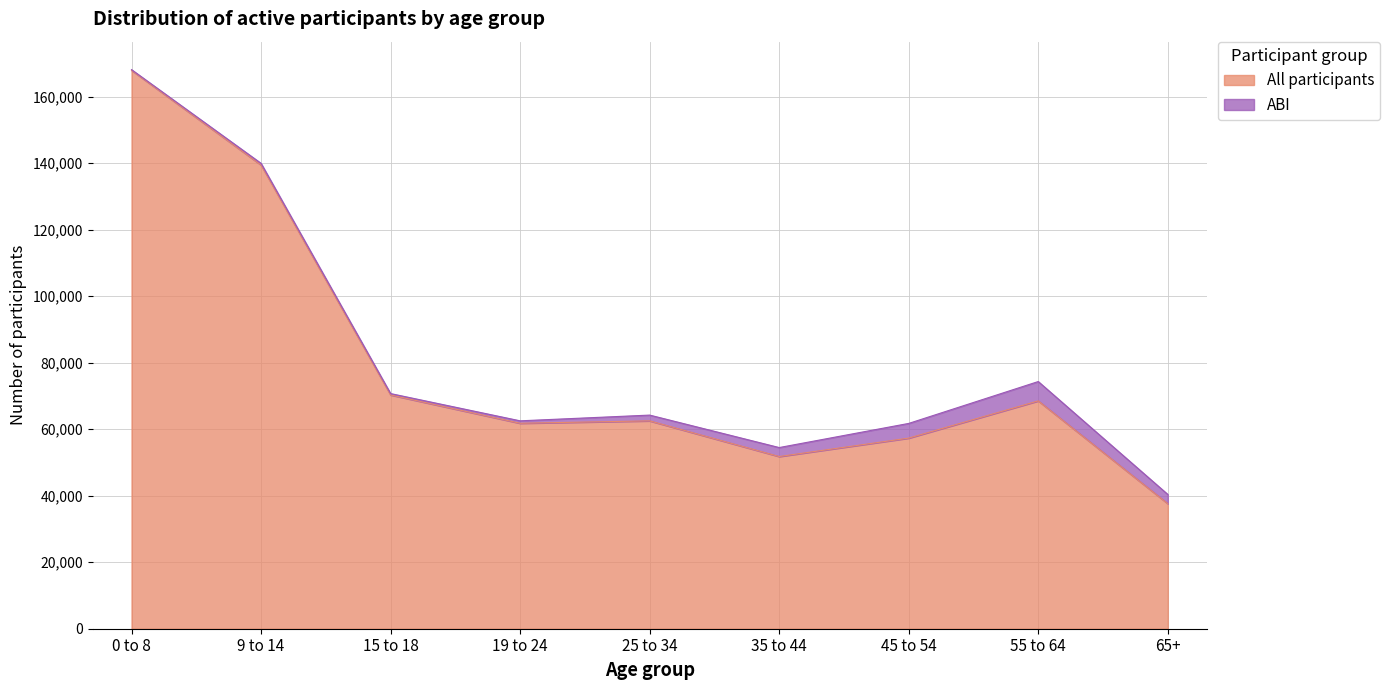

What is the approximate value at 0 to 8?

167876